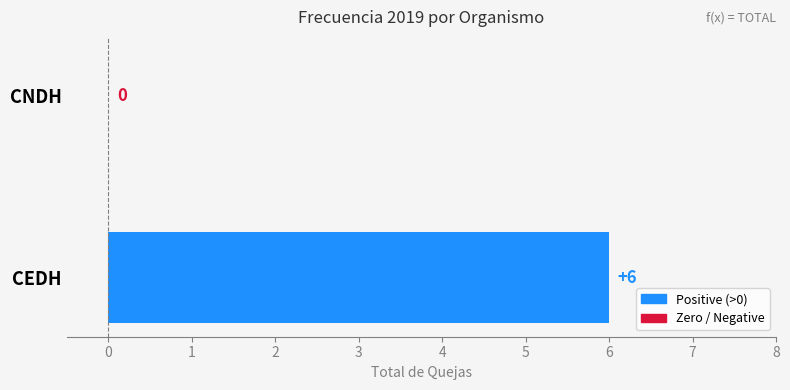

True or false: the data shows 4 at CNDH.

False